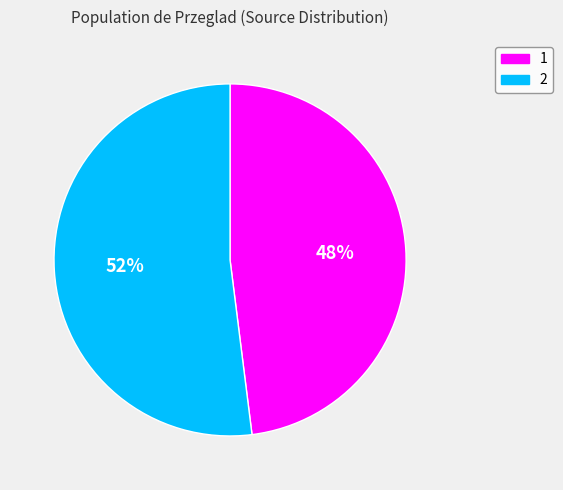

Which category has the biggest portion of the pie?

2